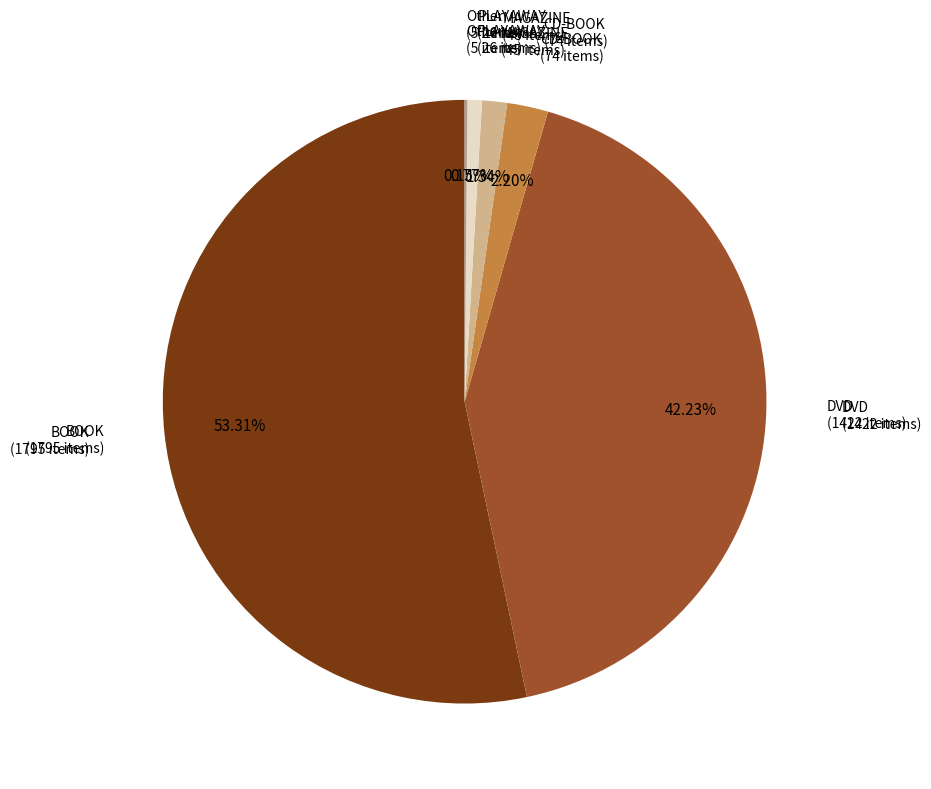

How many segments does this pie chart have?

6